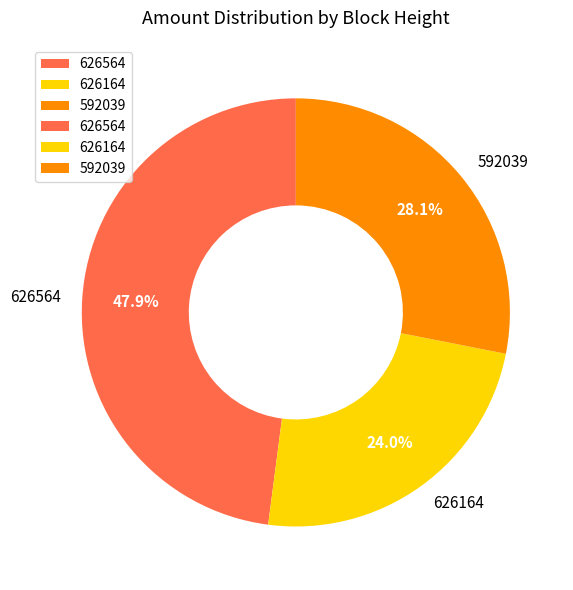

To the nearest percent, what portion does 626164 represent?

24%